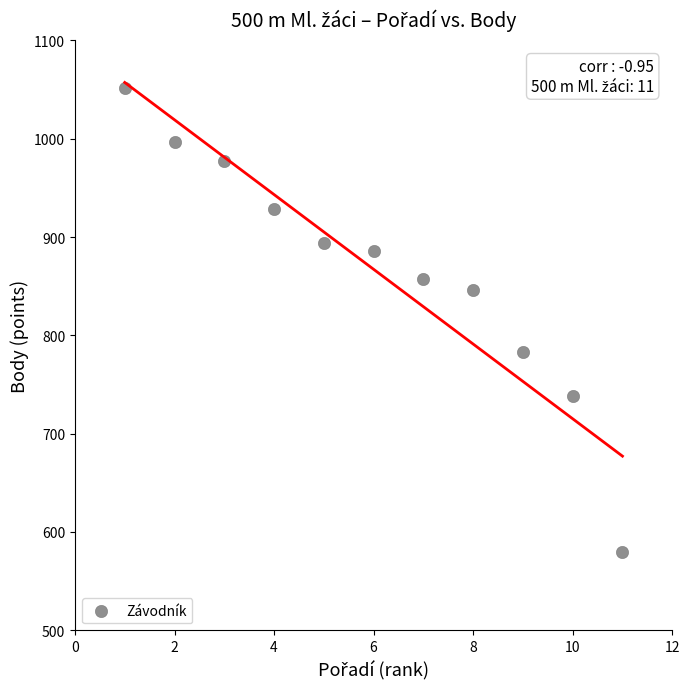

What is the range of Y values (max minus min)?

472